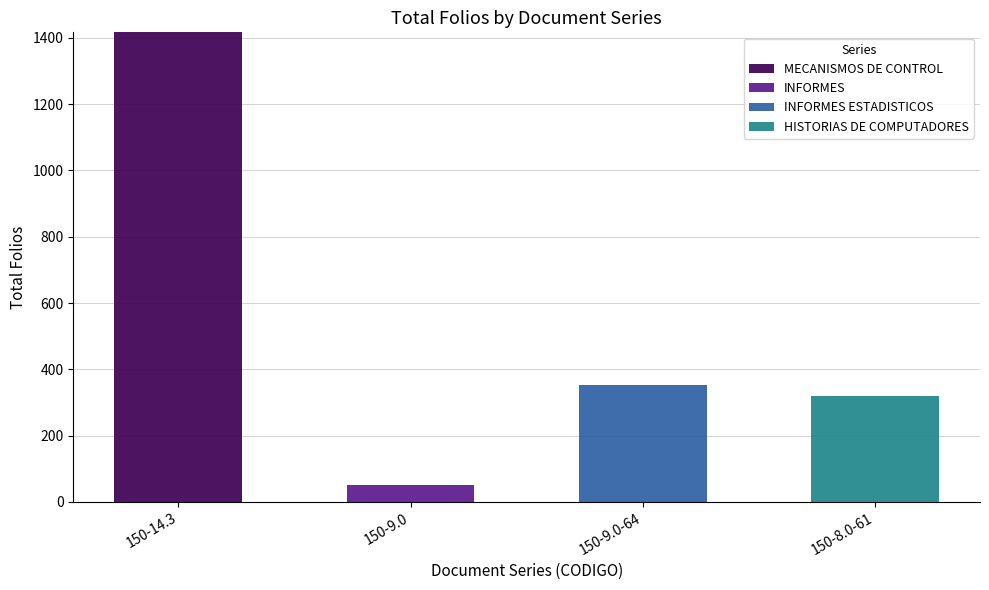

At which category is the sum across all series the highest?

150-14.3